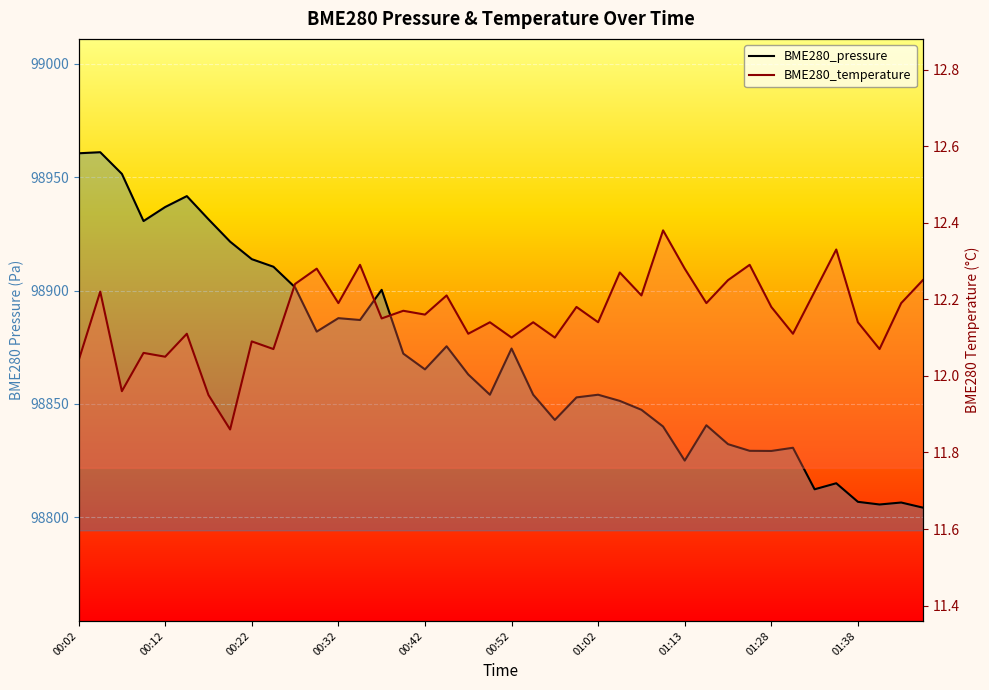

What is the greatest value displayed?

98961.1